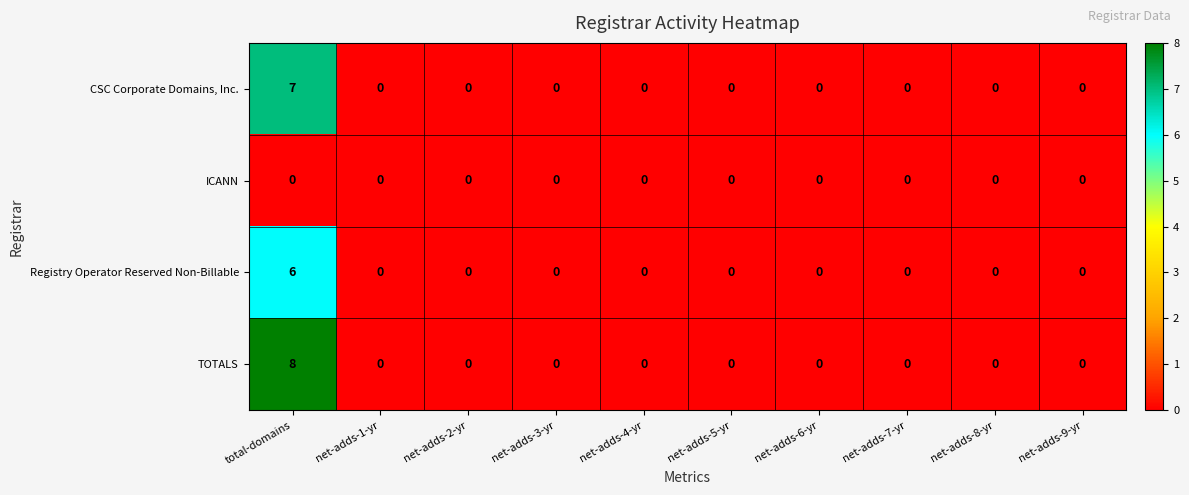

Which series has the largest range (max minus min)?

TOTALS